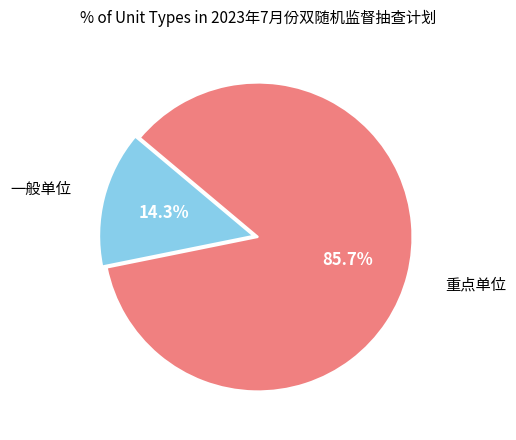

How many slices are in this pie chart?

2